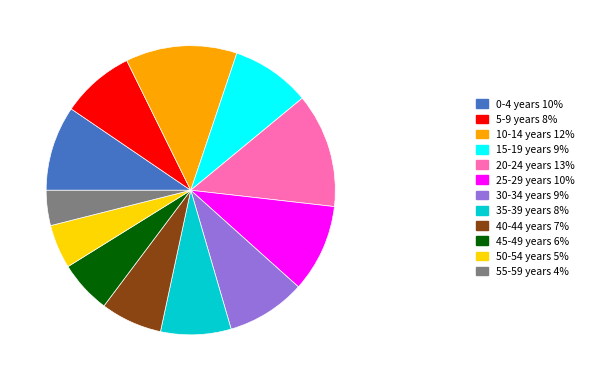

Do 55-59 years 4% and 50-54 years 5% together represent more than half of the pie?

No